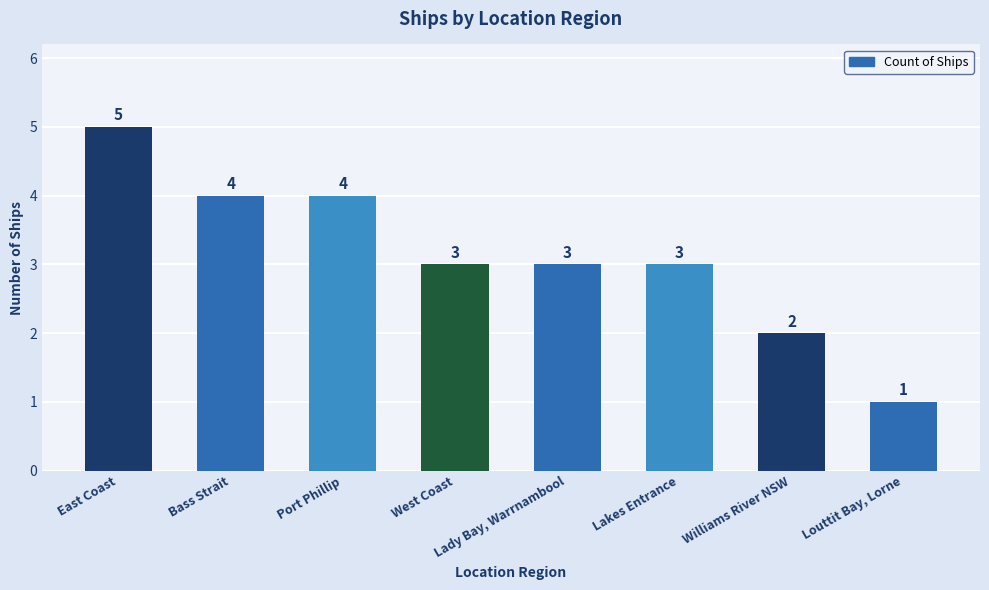

What is the greatest value displayed?

5